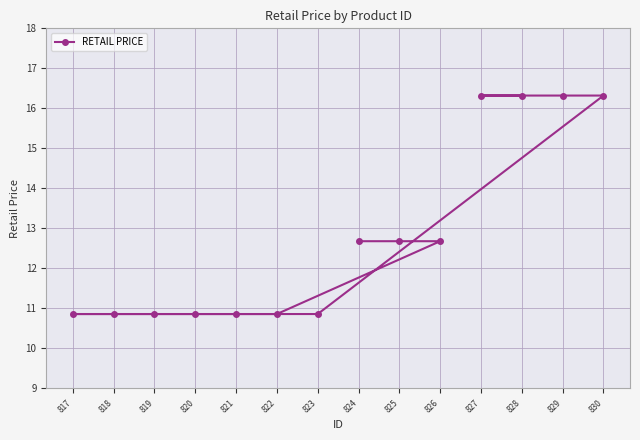

How many data points does each series have?

14